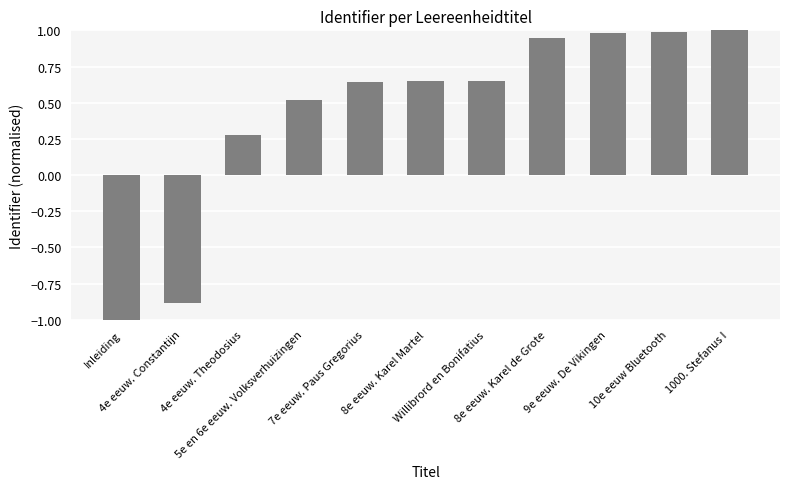

Between 5e en 6e eeuw. Volksverhuizingen and 1000. Stefanus I, which is larger?

1000. Stefanus I